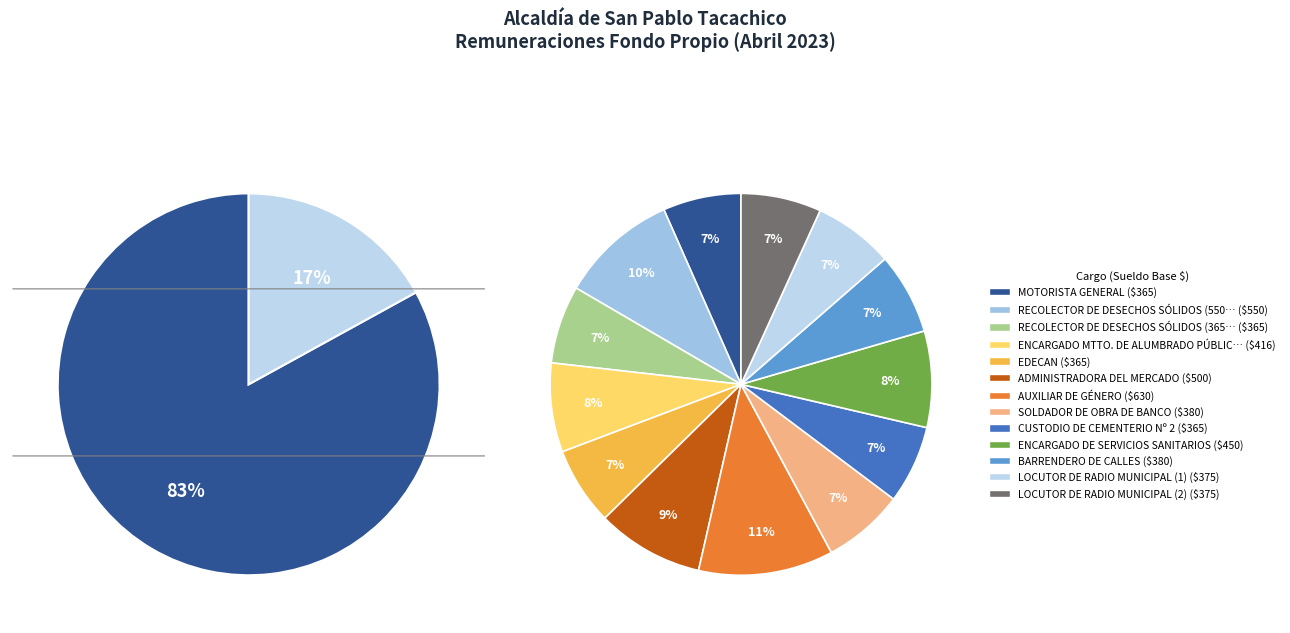

What portion of the pie excludes ADMINISTRADORA DEL MERCADO?

90.9%